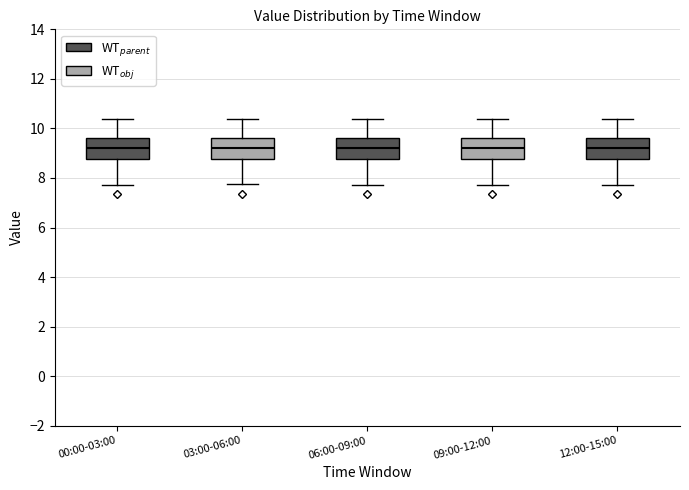

Where does the upper whisker of the box for 09:00-12:00 end on the y-axis? The values are not printed on the chart, so give them approximately, as read against the axis.

10.4